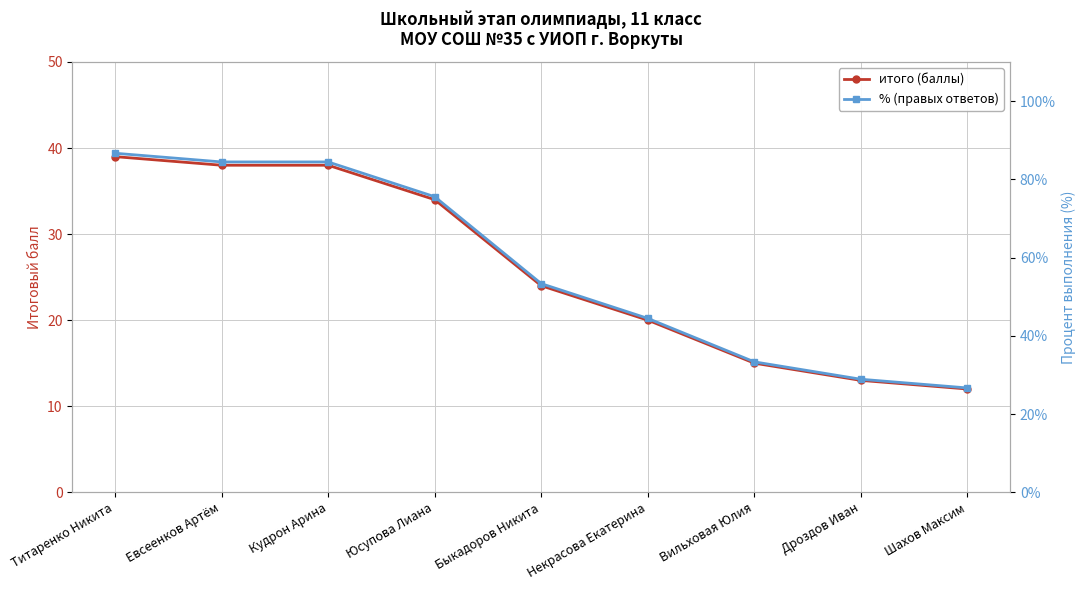

What is the minimum value shown in the chart?

12.0